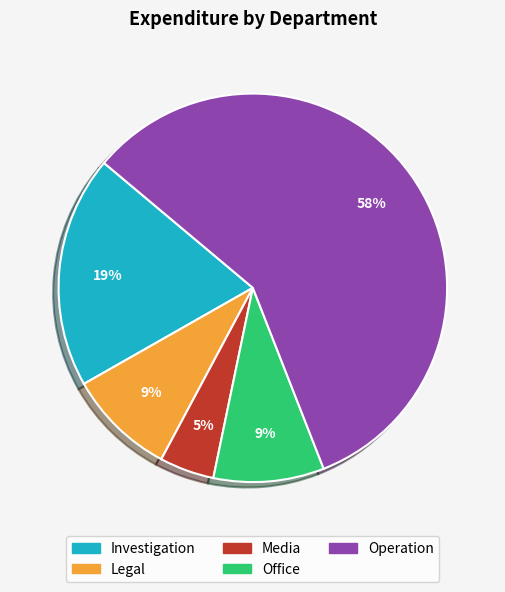

Which slice is the largest?

Operation